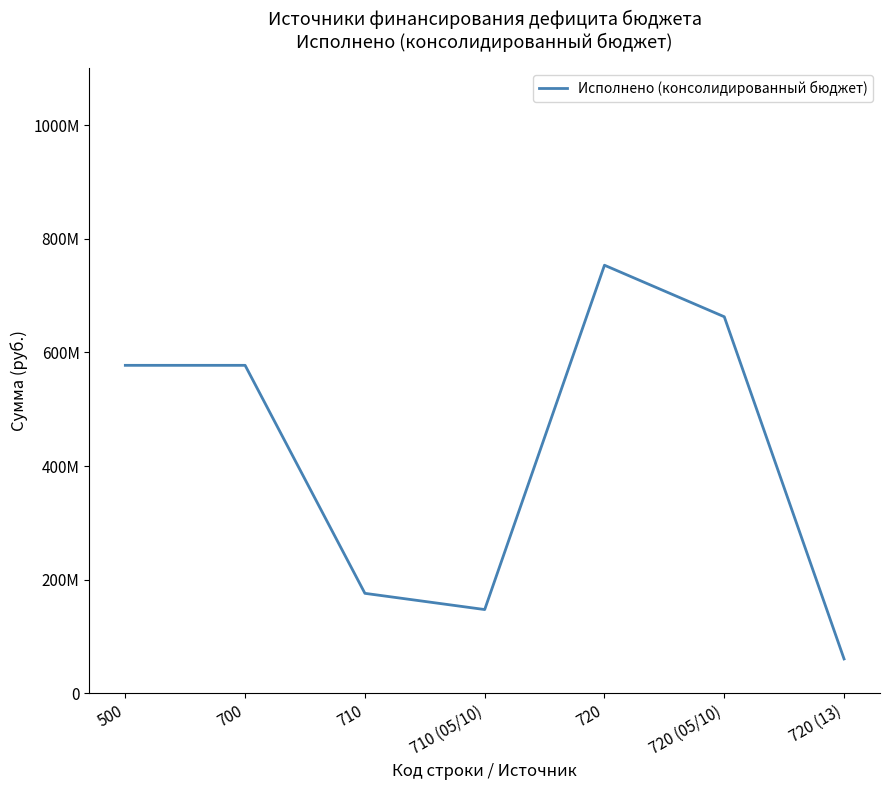

Where does the data first go above 577413888?

500